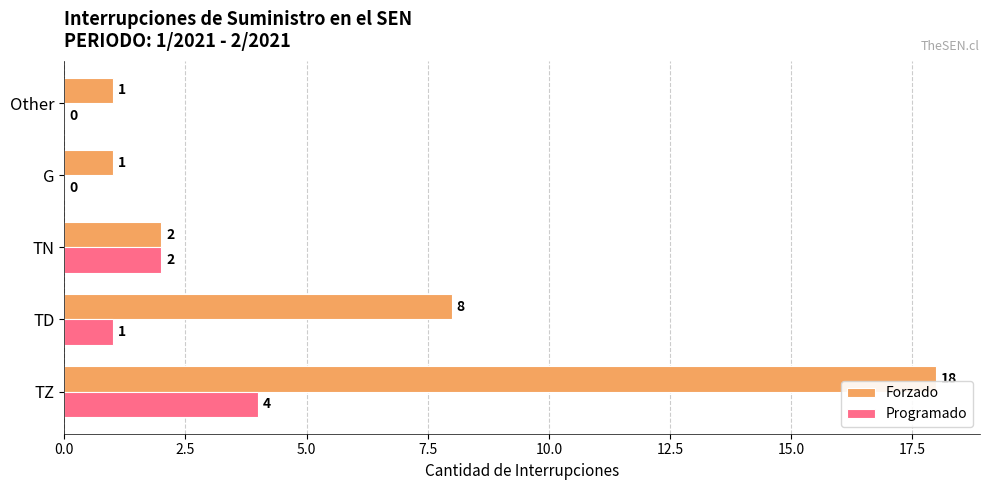

What is the sum of all Forzado values?

30